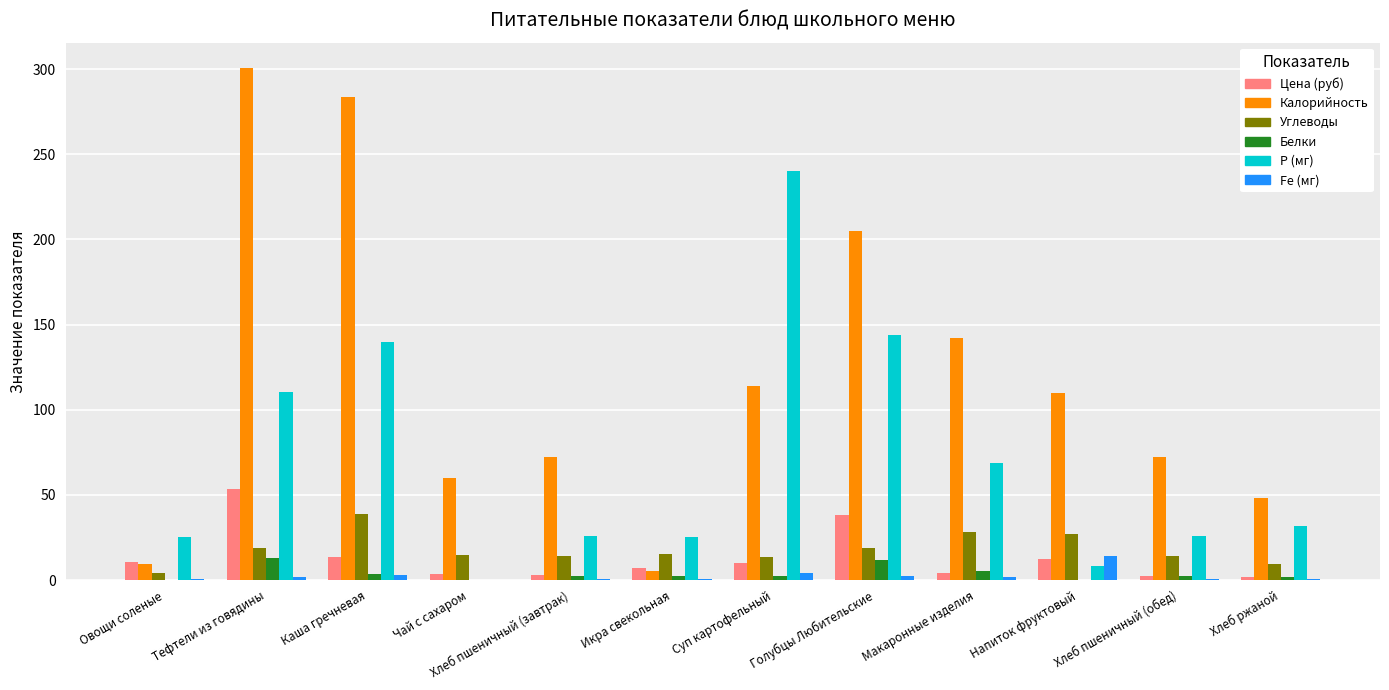

Is it true that Углеводы equals 14.2 at Хлеб пшеничный (обед)?

True